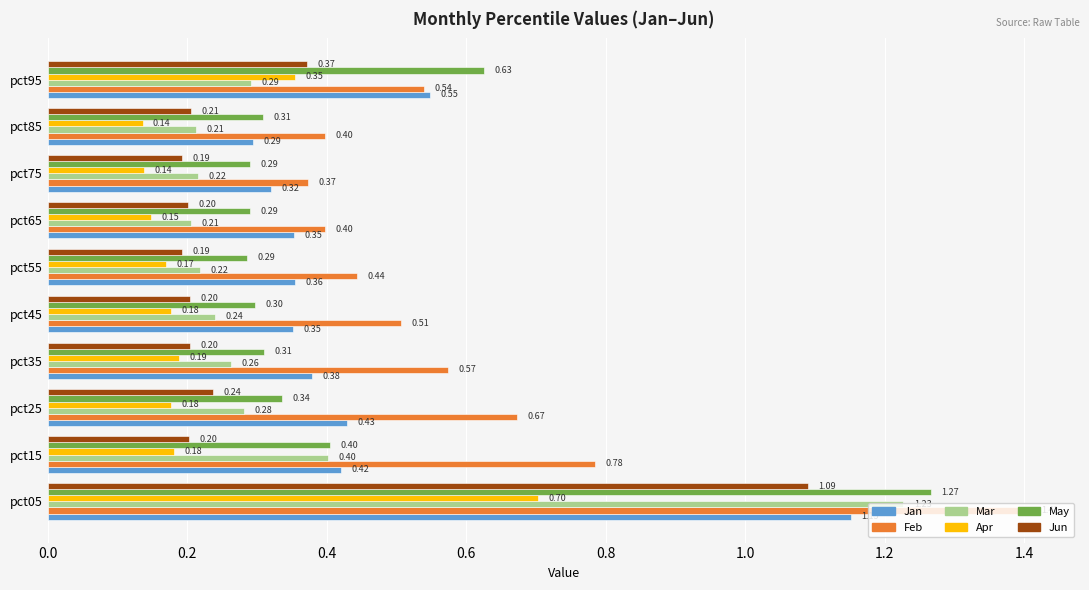

What is the difference between the Jun values at pct05 and pct15?

0.9